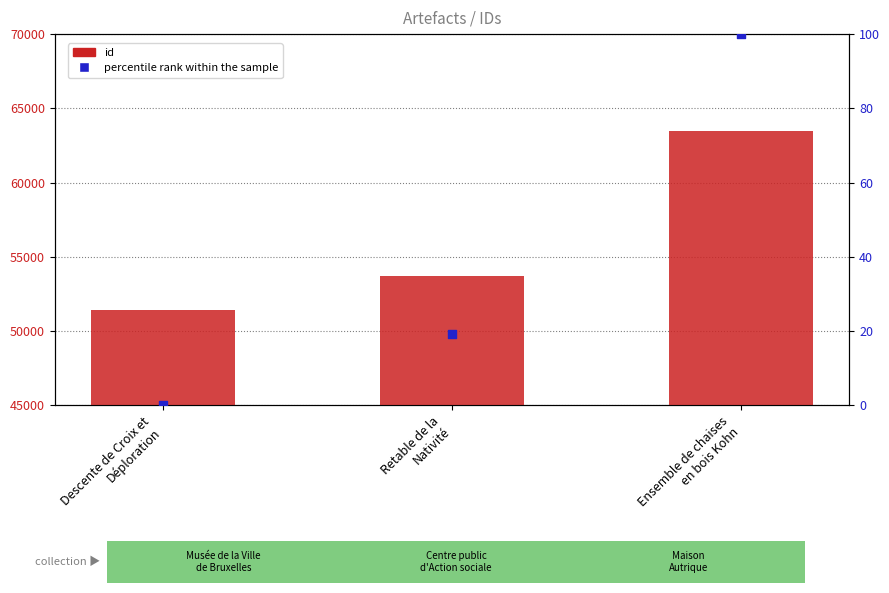

At which category is the sum across all series the highest?

Ensemble de chaises
en bois Kohn